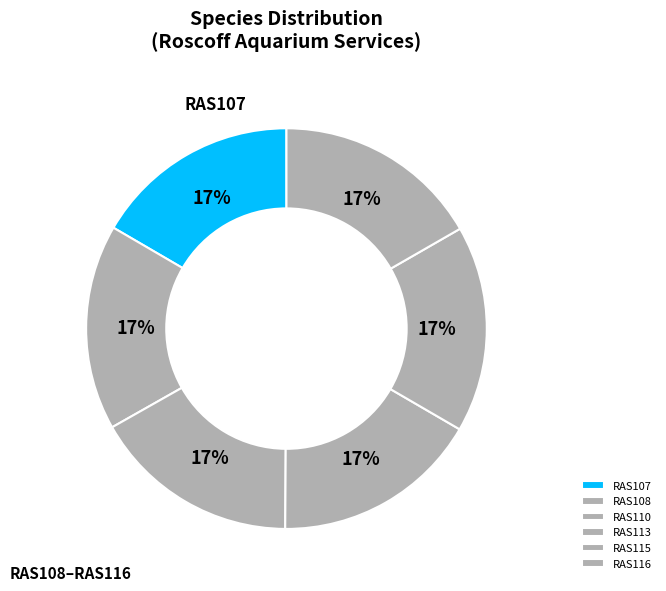

Count the number of slices in the pie.

6